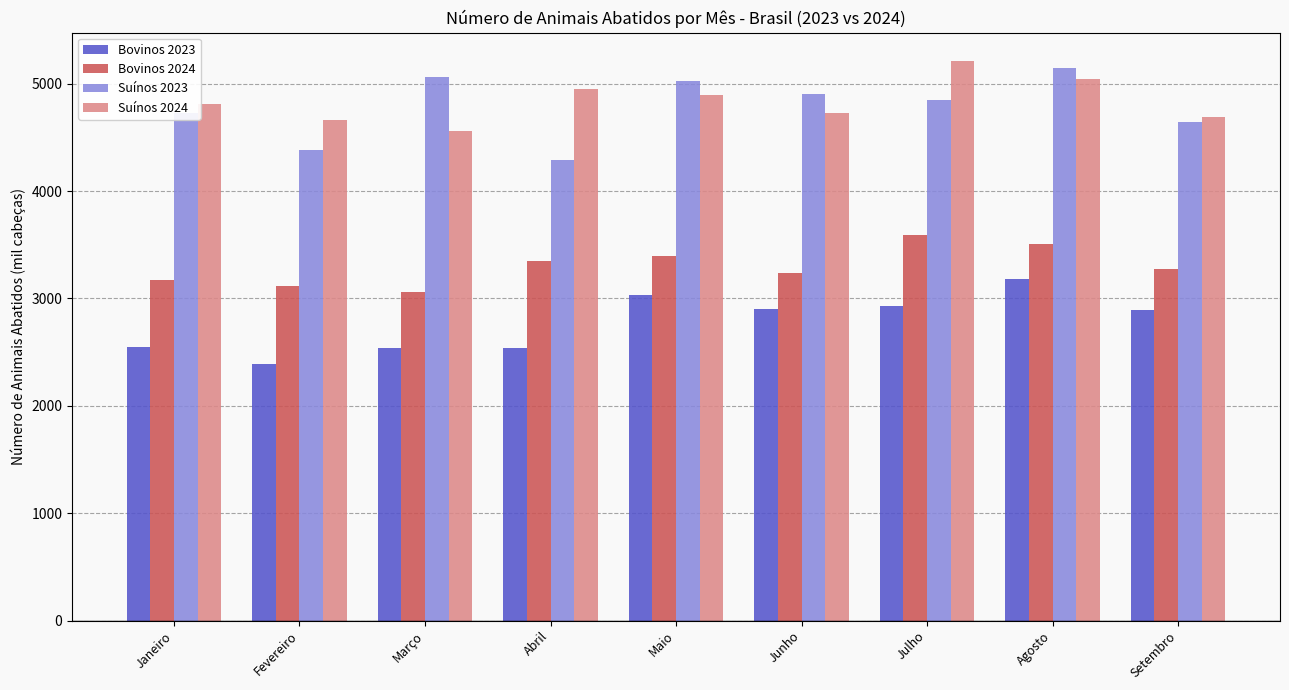

What is the approximate value of Suínos 2023 at Maio?

5020.6